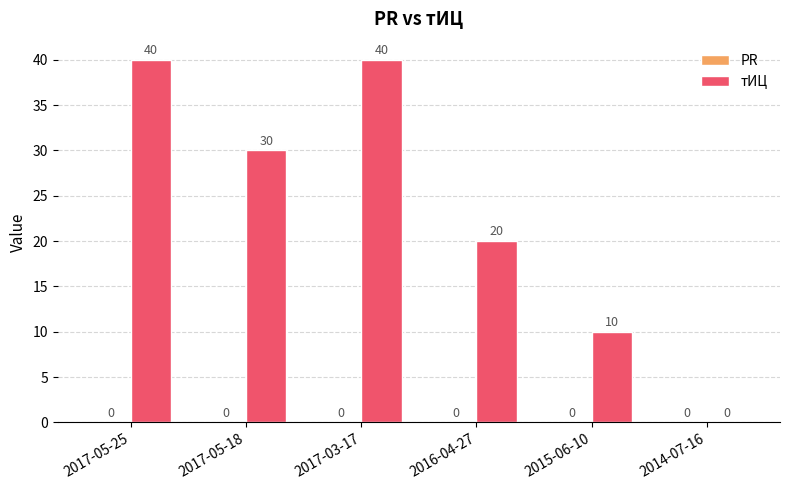

Are the bars horizontal?

No